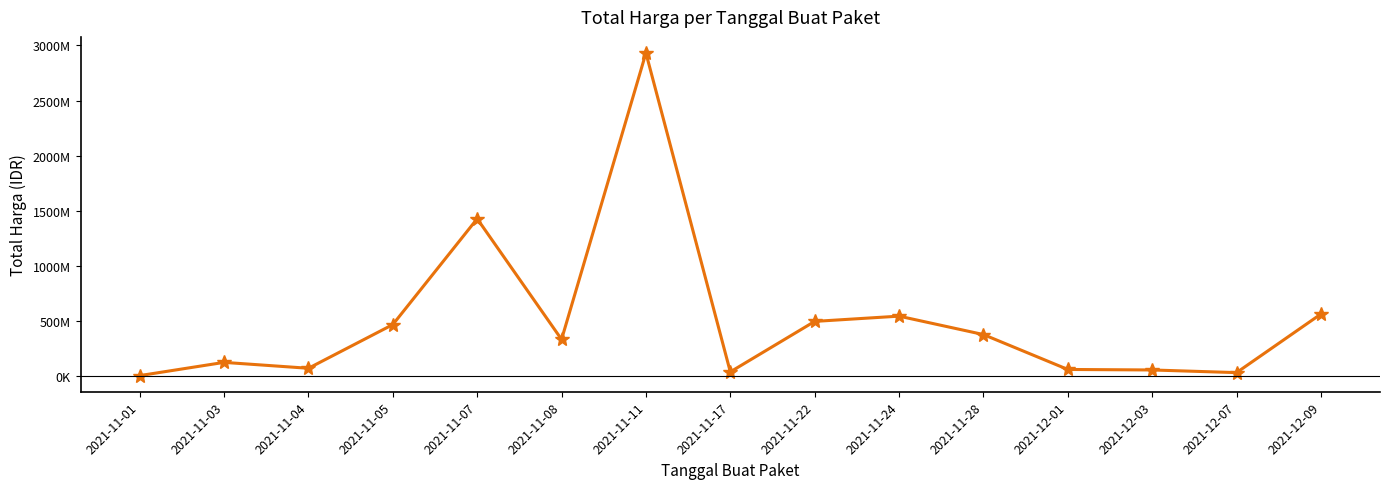

What is the sum of all values?

7475294896